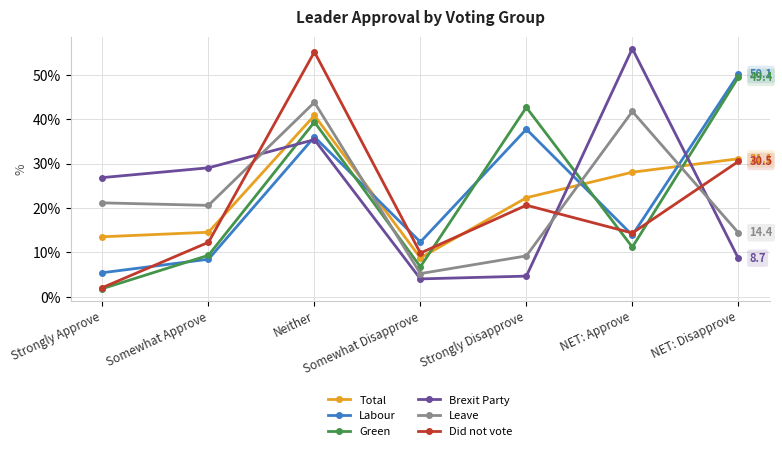

How many lines are shown in the chart?

6